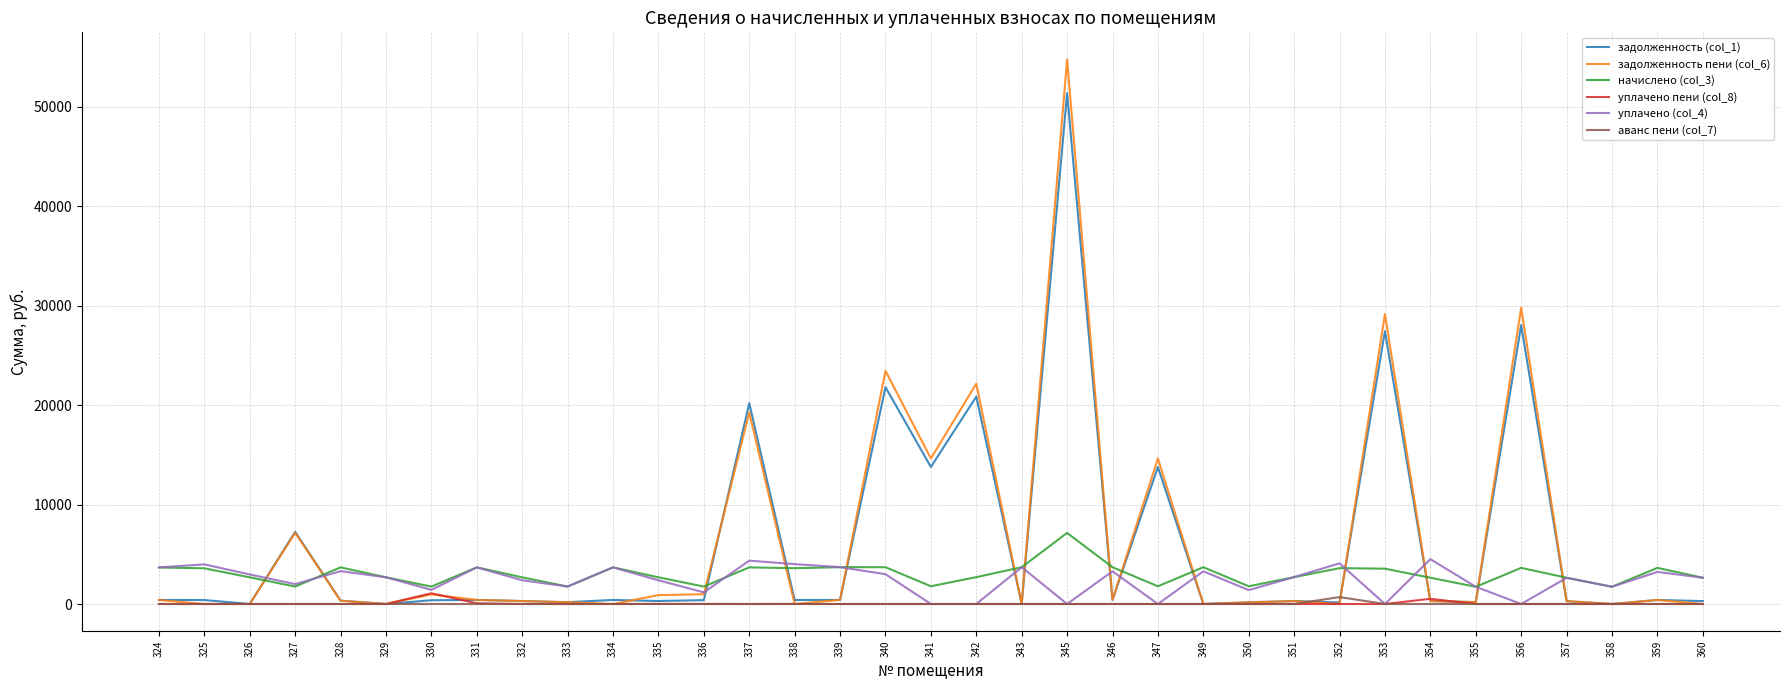

Which series has the widest spread of values?

задолженность пени (col_6)